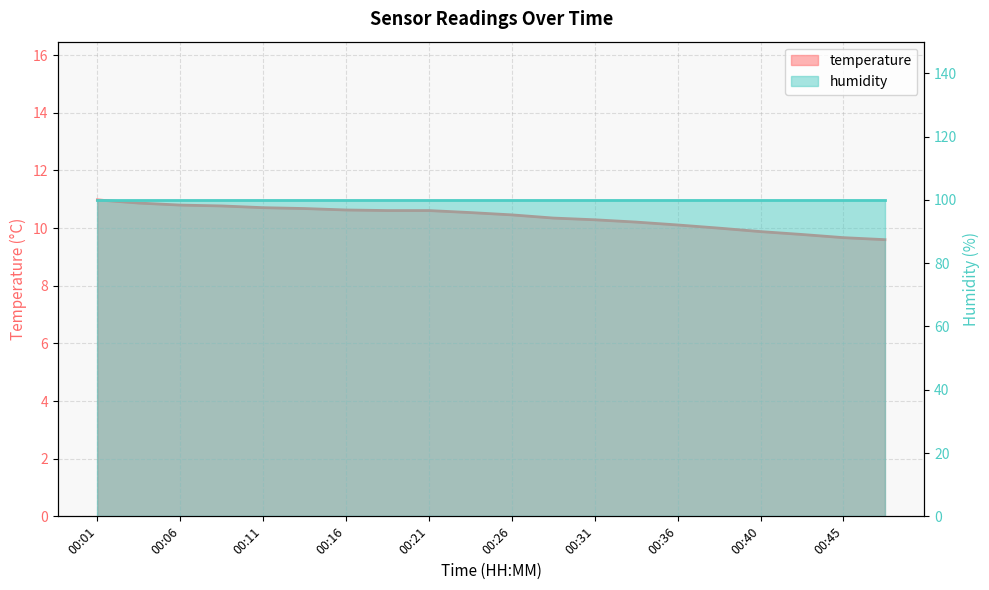

What is the change in value from 00:11 to 00:43?

-0.9